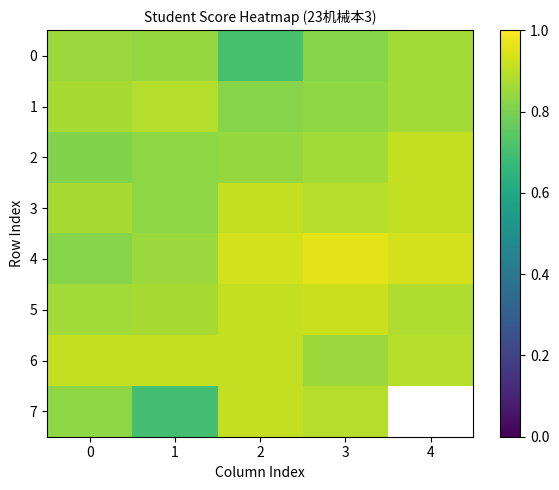

The value of 3 at 1 is 0.8. True or false?

True